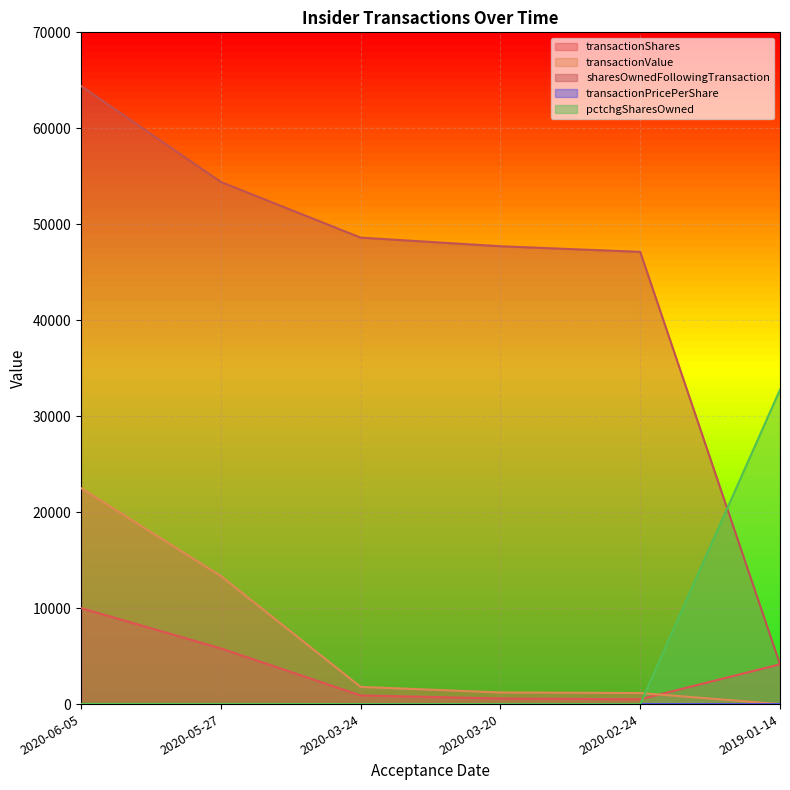

What is the total value across all series at 2020-02-24?

48778.3